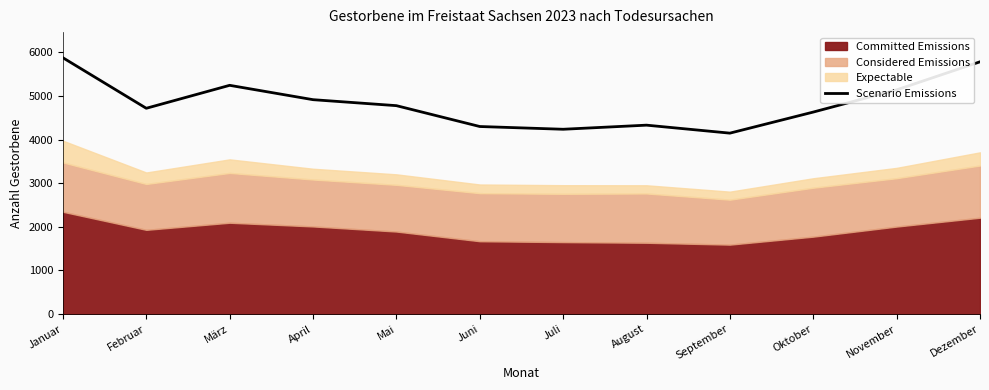

What is the label of the 2nd point from the left?

Februar